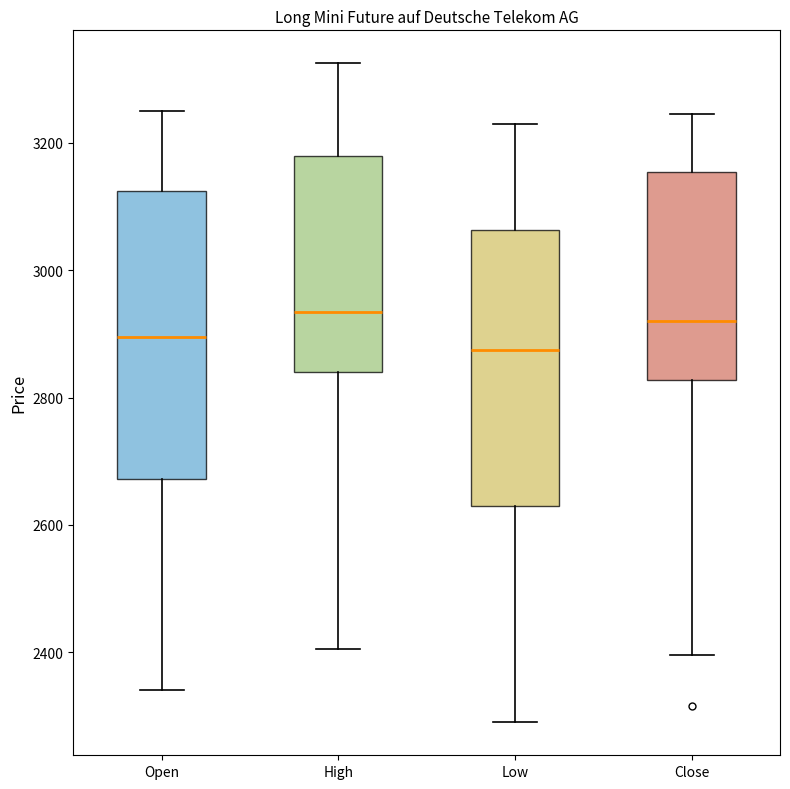

Where is the upper edge of the box for Close on the y-axis? The values are not printed on the chart, so give them approximately, as read against the axis.

3160